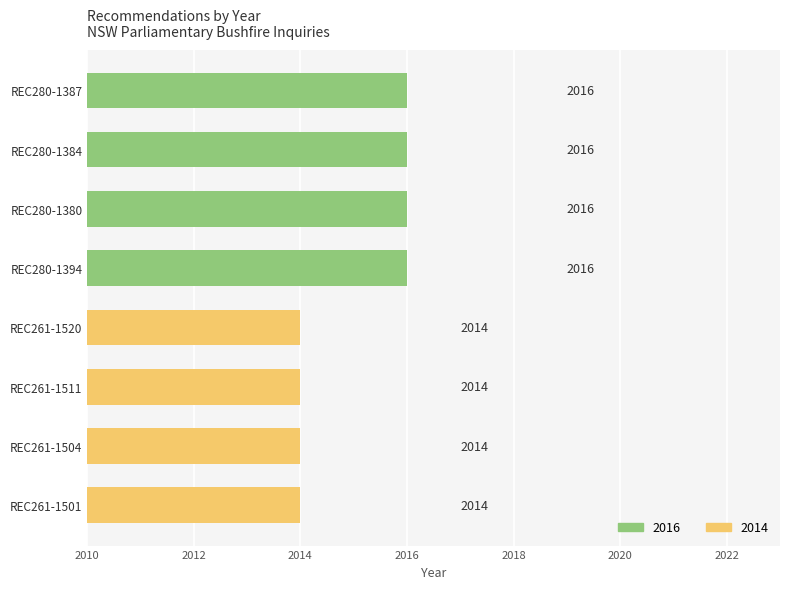

What is the approximate value at REC280-1387?

2016